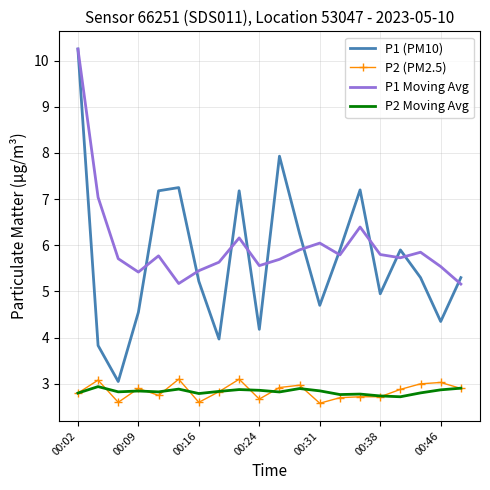

True or false: P2 (PM2.5) and P1 (PM10) intersect in this chart.

False